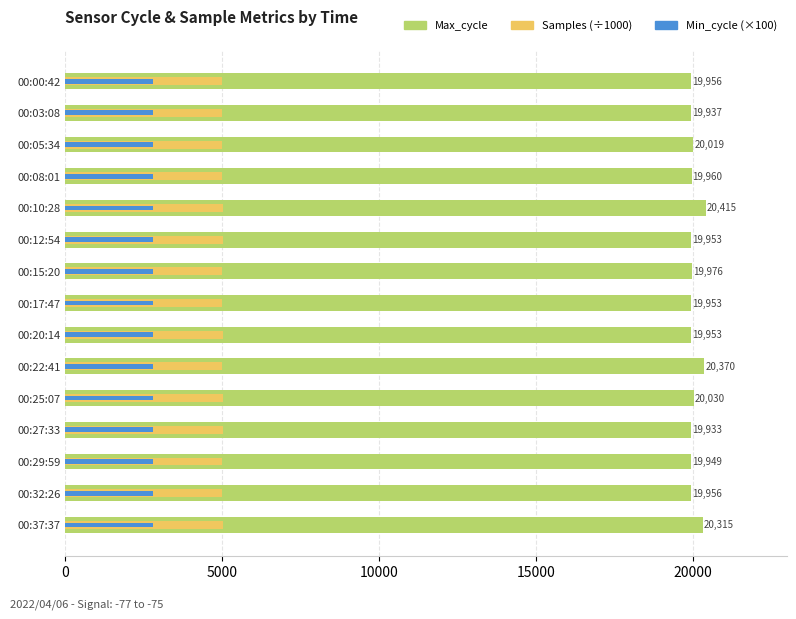

Which series has the widest spread of values?

Max_cycle